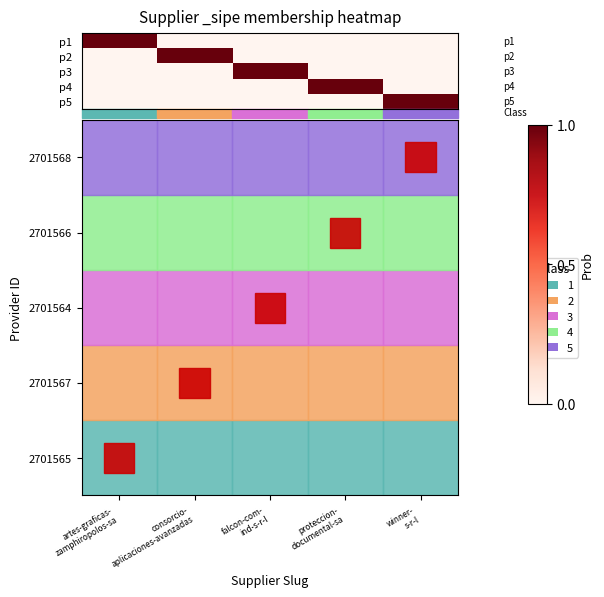

At which category is the sum across all series the highest?

artes-graficas-
zamphiropolos-sa